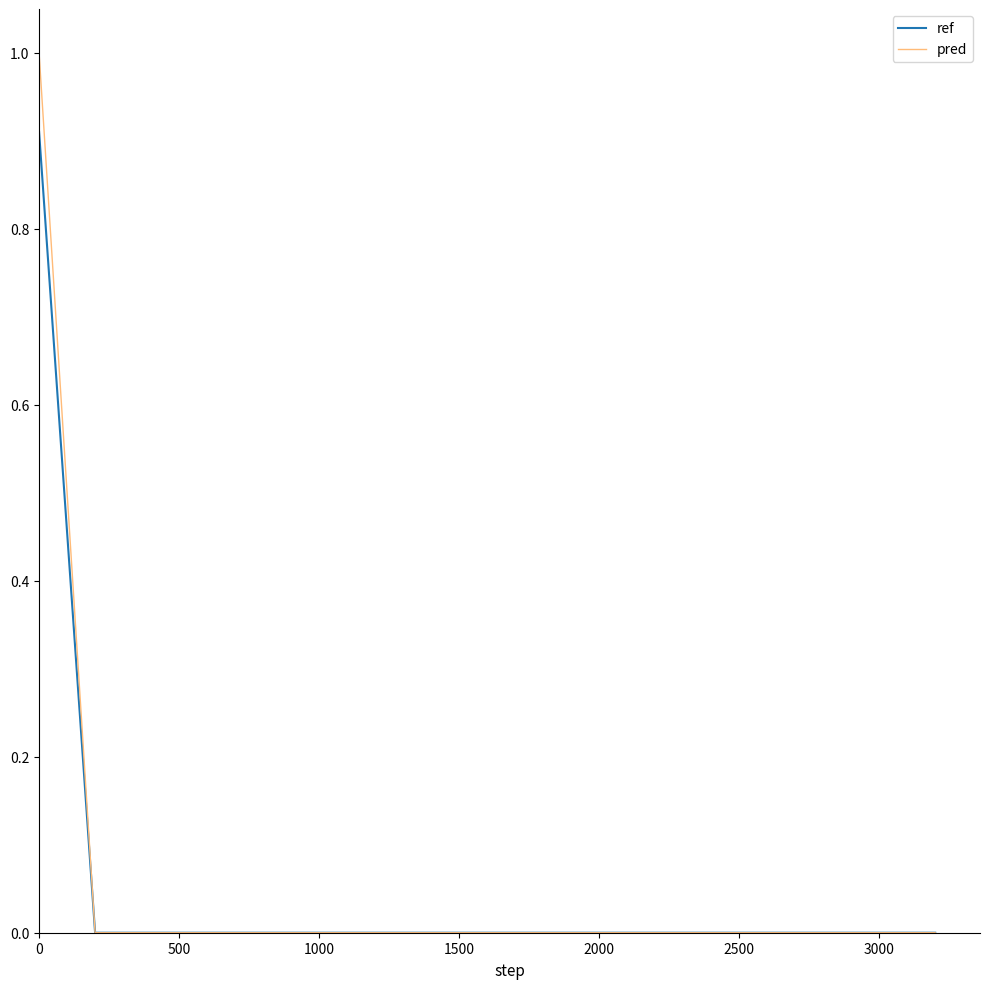

What are all the series names shown in the legend?

ref, pred